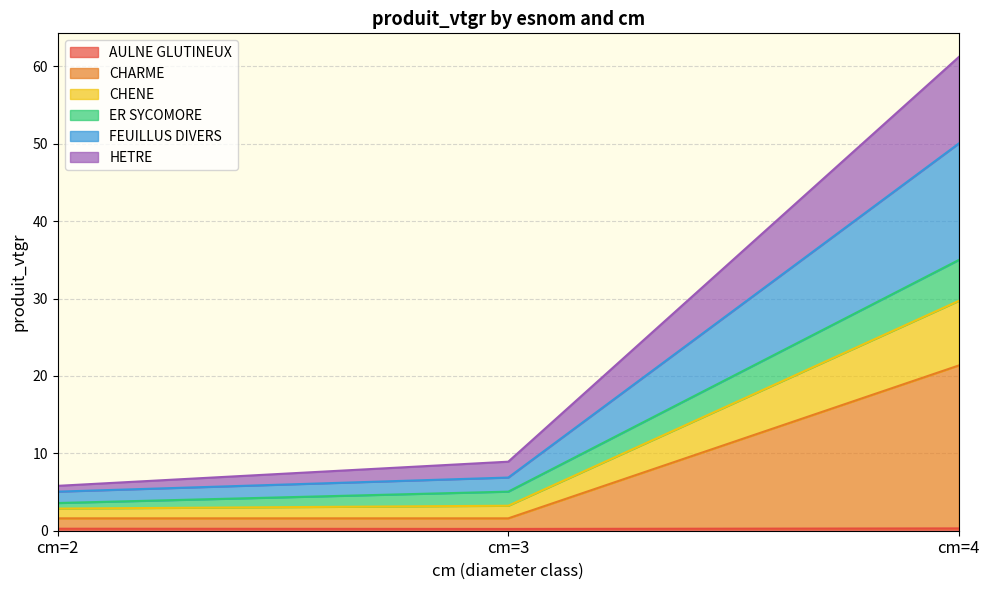

At which category is the sum across all series the highest?

cm=4